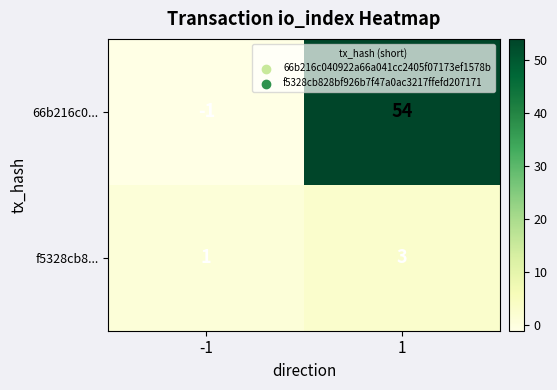

Reading left to right, what are all the values shown in this chart?

66b216c0...: -1	54
f5328cb8...: 1	3